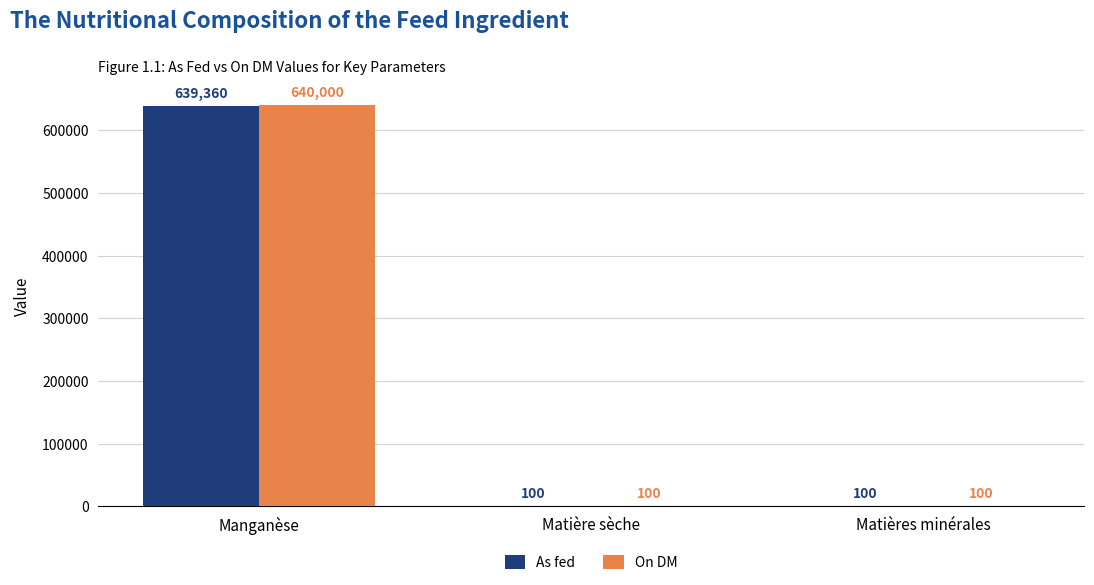

How many values in the On DM series exceed 100?

1